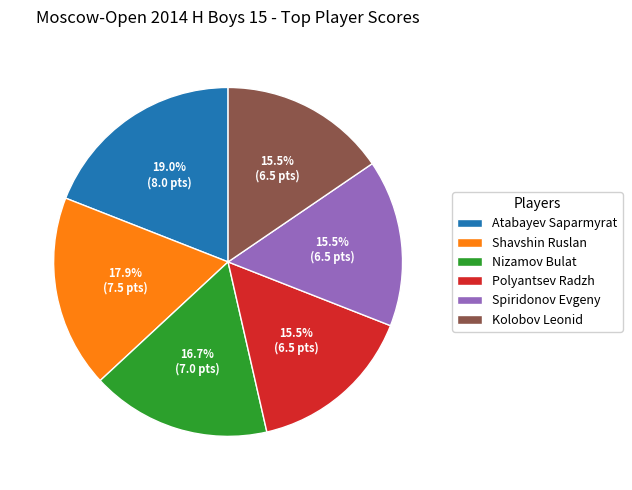

Combined, what portion of the pie is Atabayev Saparmyrat and Shavshin Ruslan?

36.9%